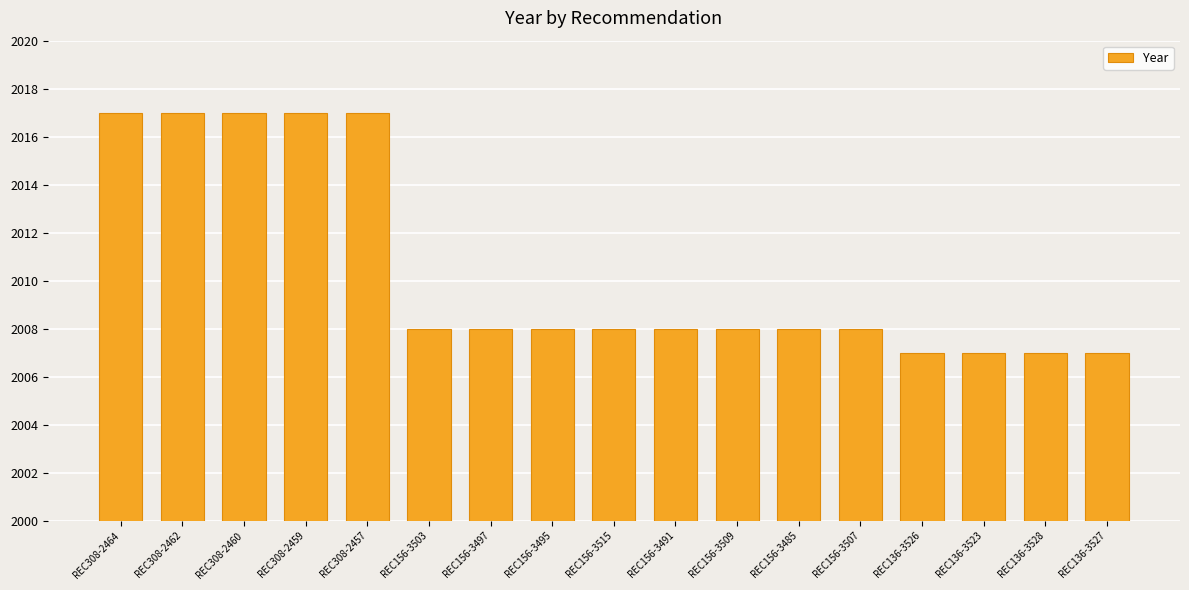

The value at REC156-3497 is 2008. True or false?

True